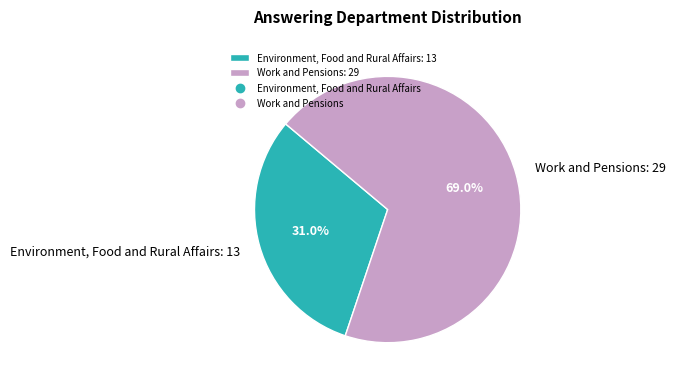

Is the sum of Environment, Food and Rural Affairs and Work and Pensions greater than half?

Yes